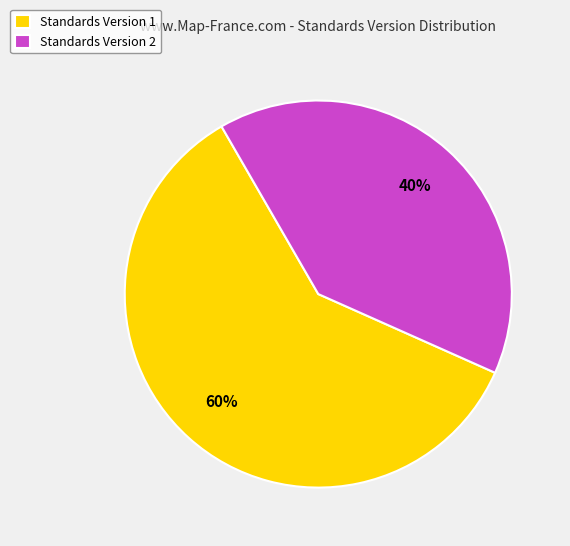

True or false: Standards Version 2 accounts for 52% of the total.

False